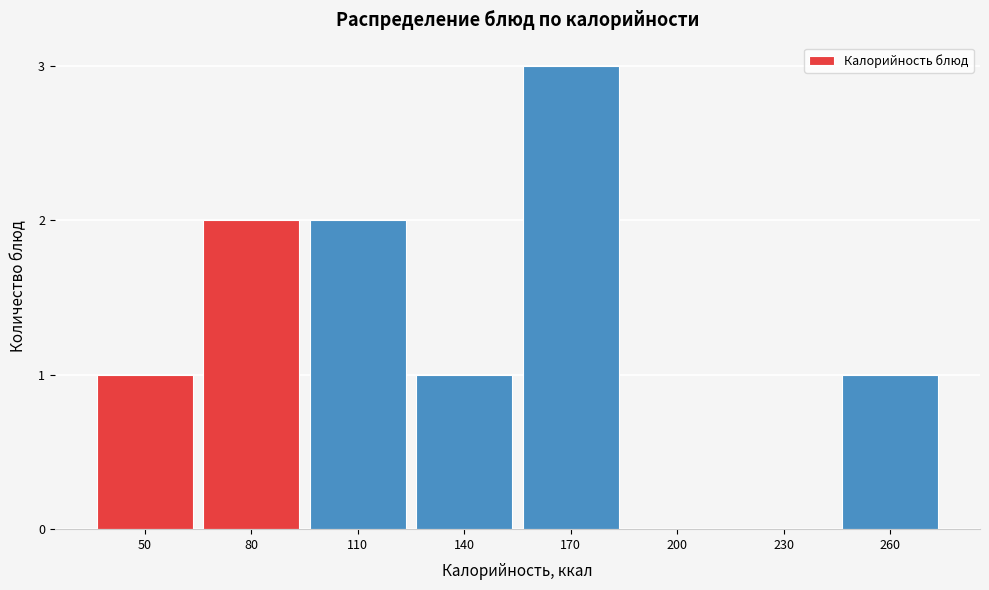

Reading left to right, transcribe all the data shown in this chart.

50=1	80=2	110=2	140=1	170=3	200=0	230=0	260=1